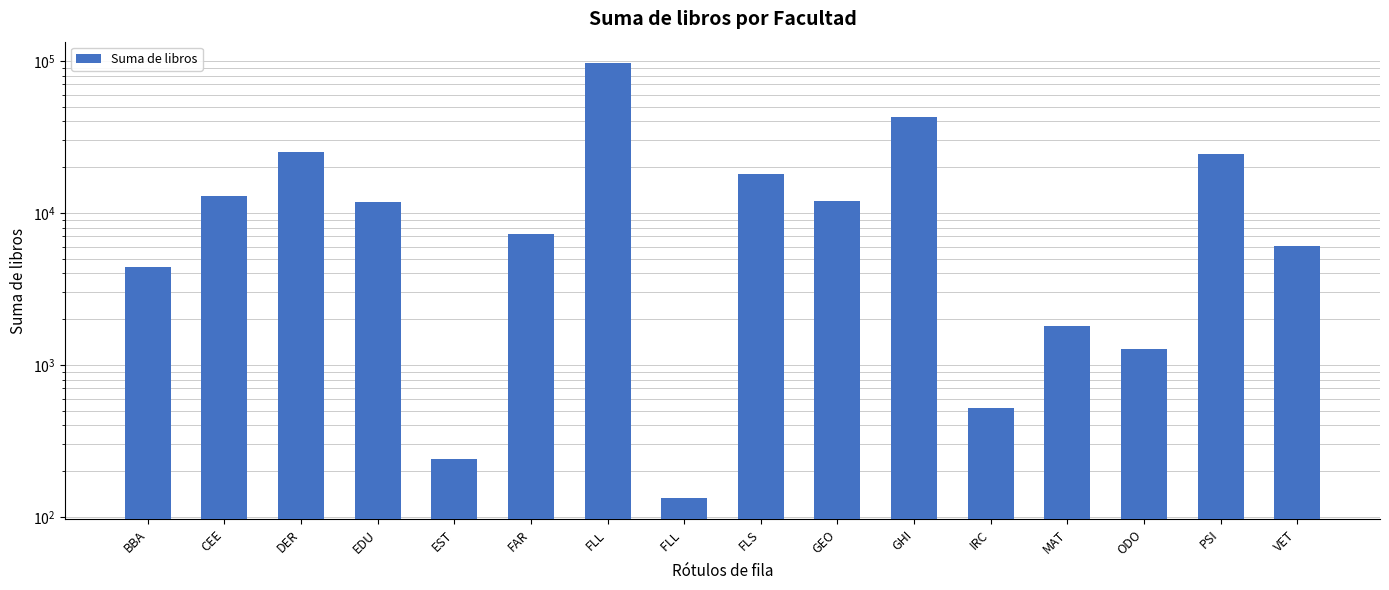

Count the number of values greater than 11865.

7